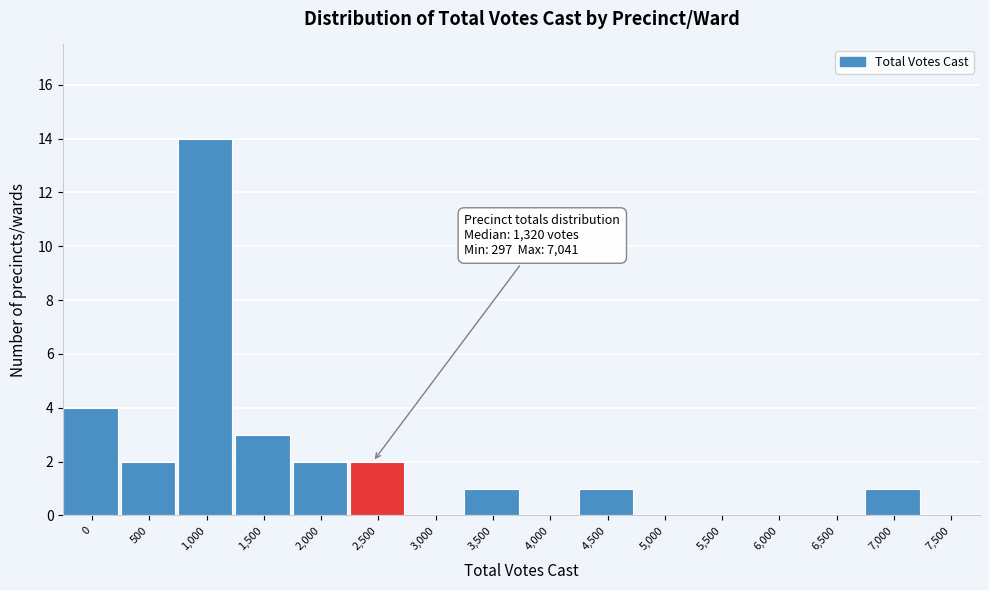

Reading right to left, transcribe all the data shown in this chart.

7,500=0	7,000=1	6,500=0	6,000=0	5,500=0	5,000=0	4,500=1	4,000=0	3,500=1	3,000=0	2,500=2	2,000=2	1,500=3	1,000=14	500=2	0=4